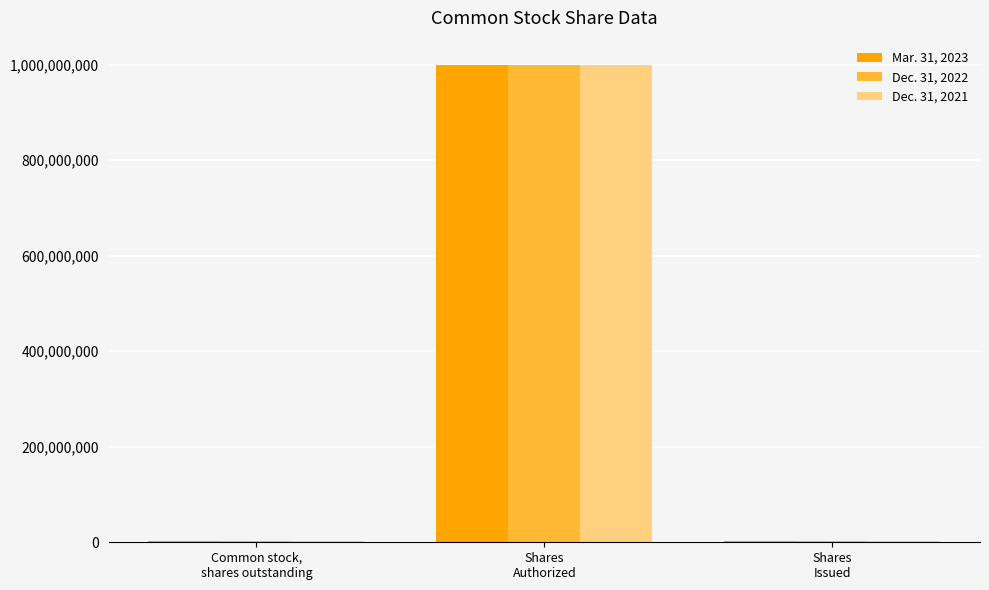

How many data points does each series have?

3